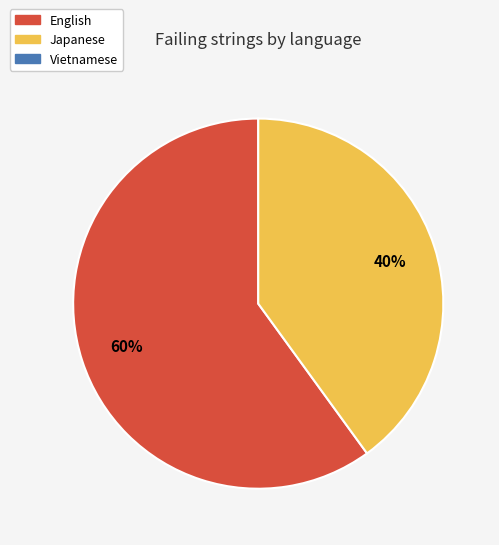

To the nearest percent, what is the average slice percentage?

50%